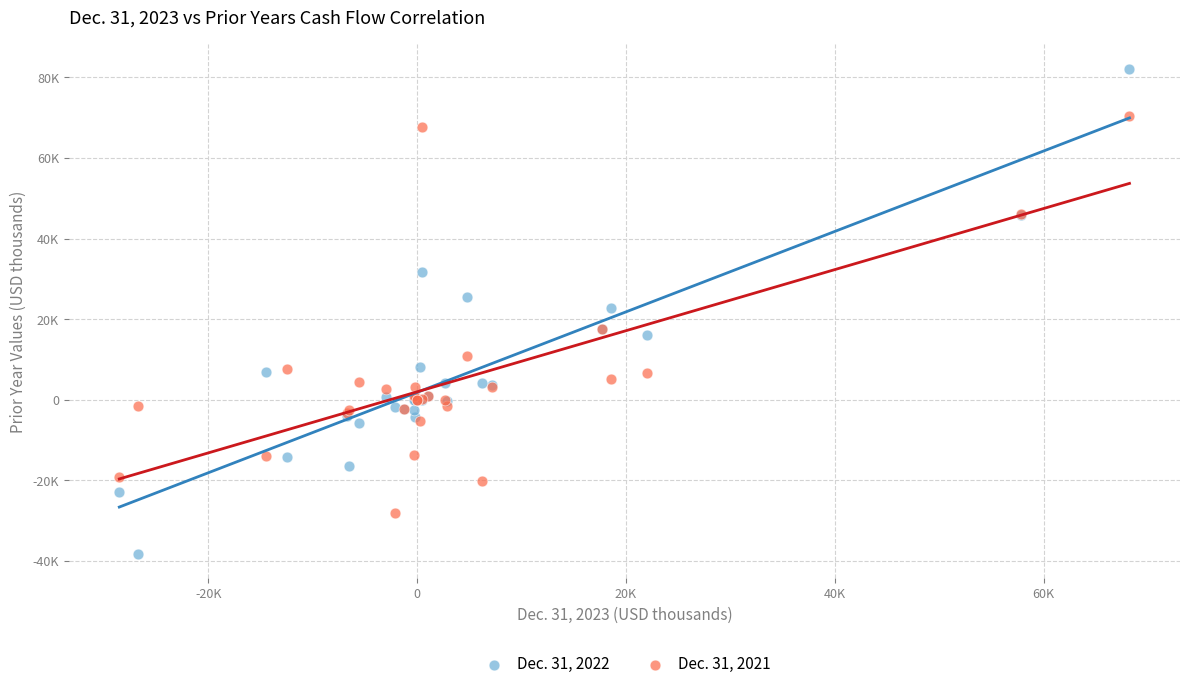

What are all the series names shown in the legend?

Dec. 31, 2022, Dec. 31, 2021